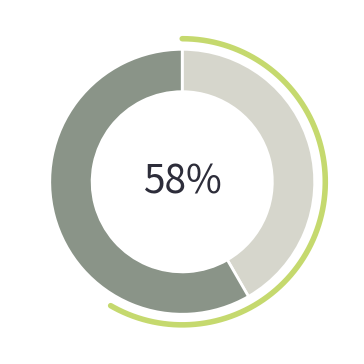

To the nearest percent, what portion does Завтрак represent?

42%